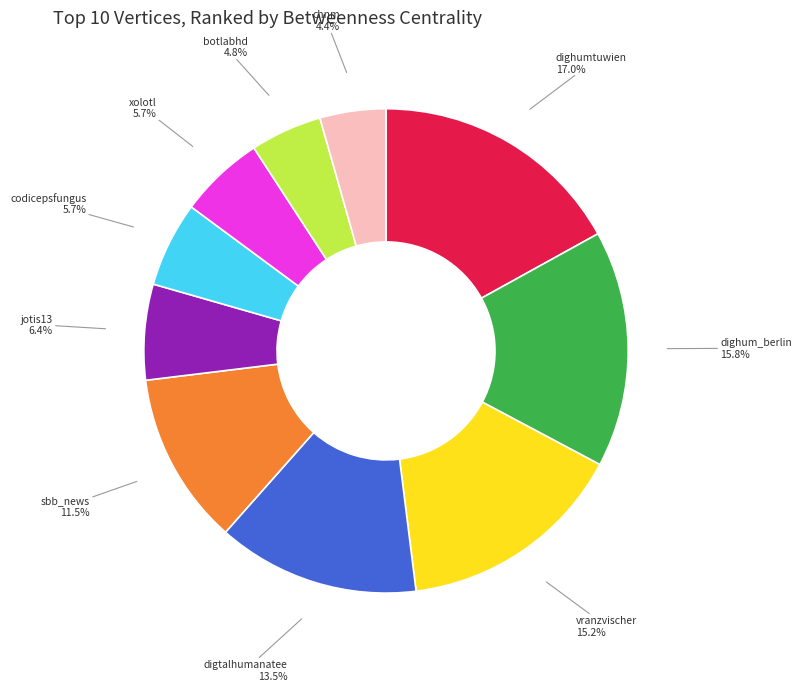

Does any single category account for the majority?

No